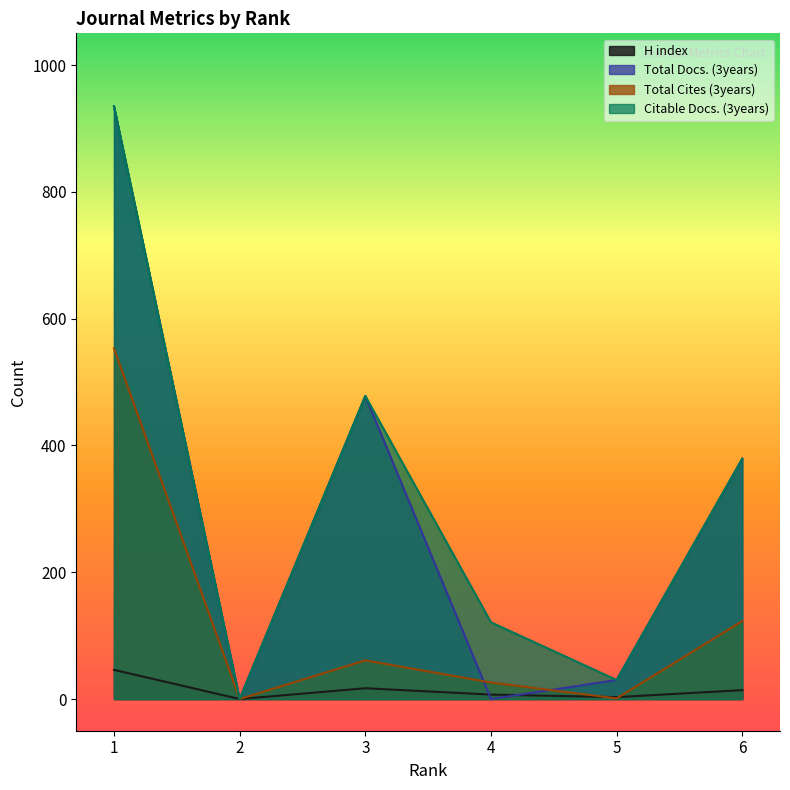

Which category has the highest value across all series?

1